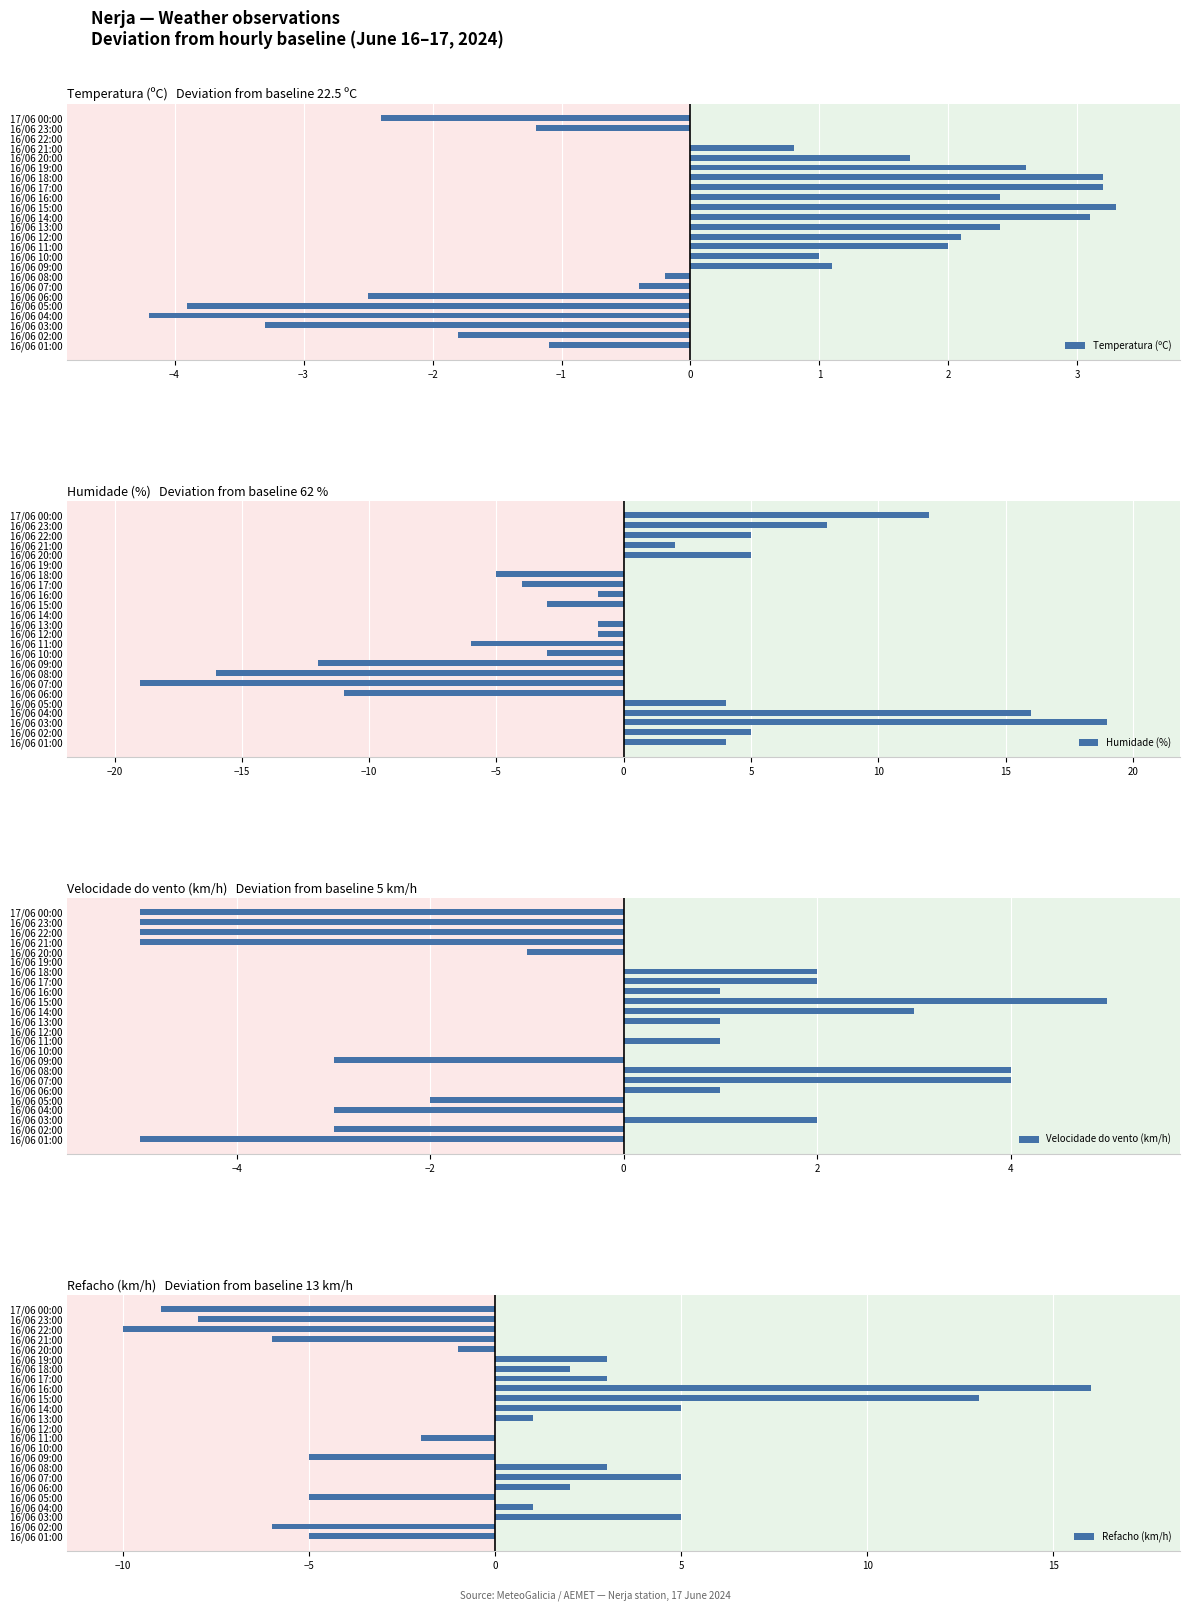

What are all the series names shown in the legend?

Temperatura (ºC), Humidade (%), Velocidade do vento (km/h), Refacho (km/h)